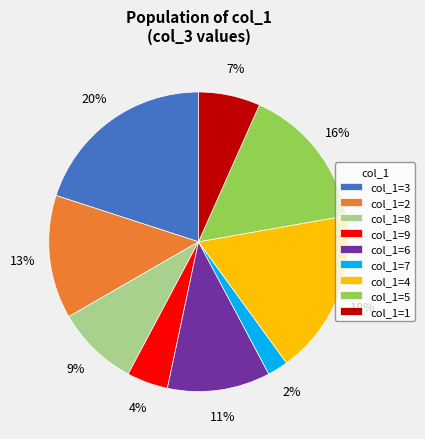

What percentage is the col_1=3 slice, to the nearest percent?

20%